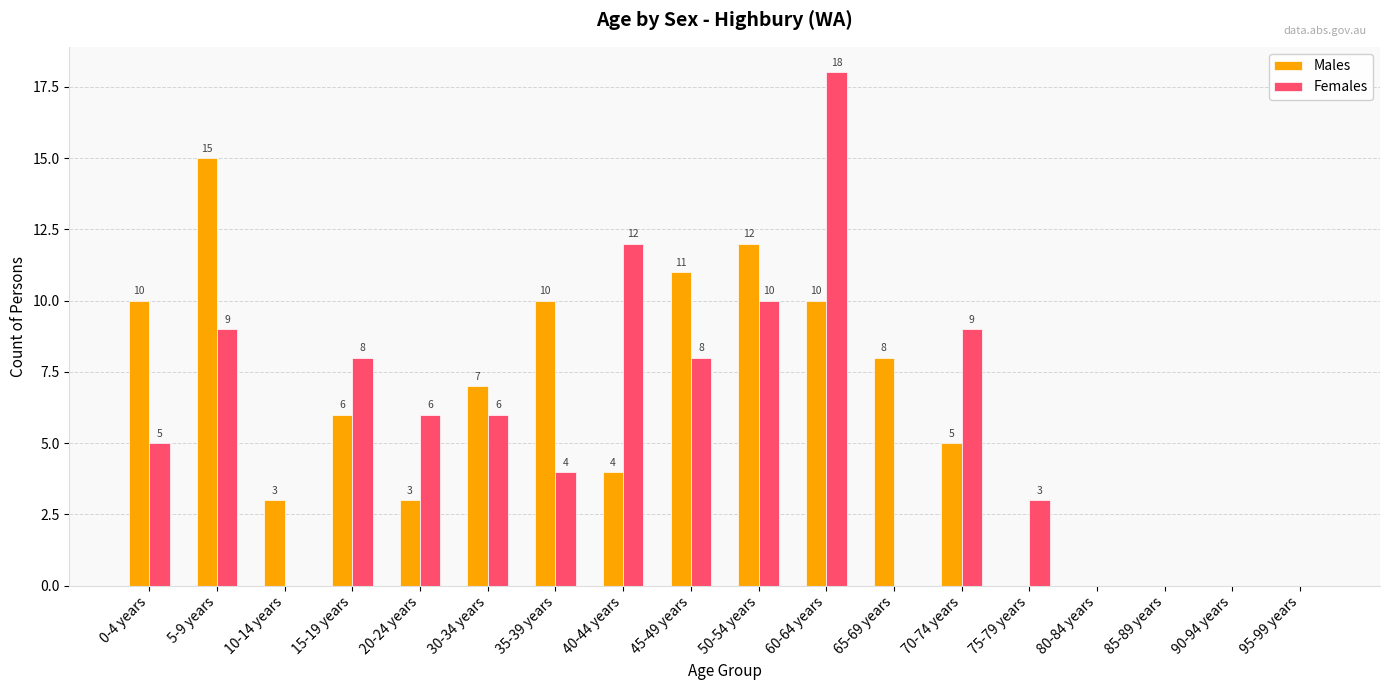

How many values in Males are above zero?

13